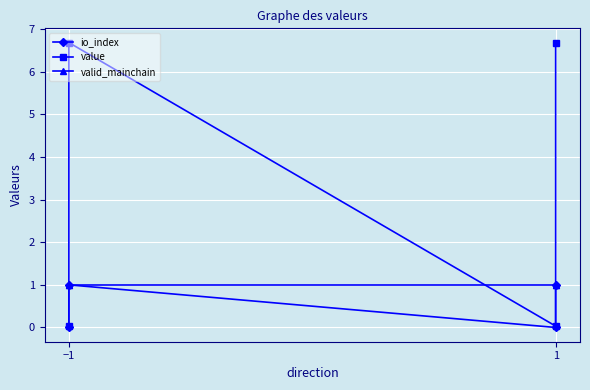

At which label is value closest to 3?

−1